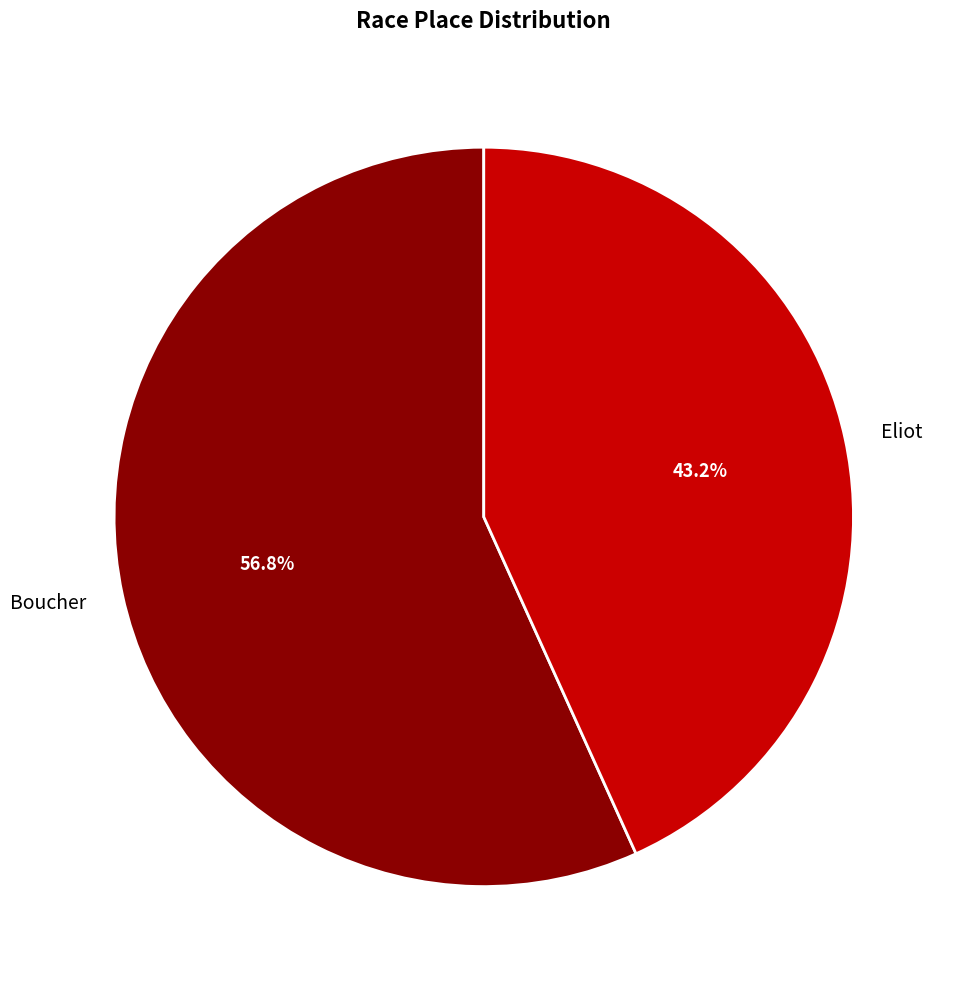

To the nearest percent, what is the difference between the Eliot and Boucher slice percentages?

14%